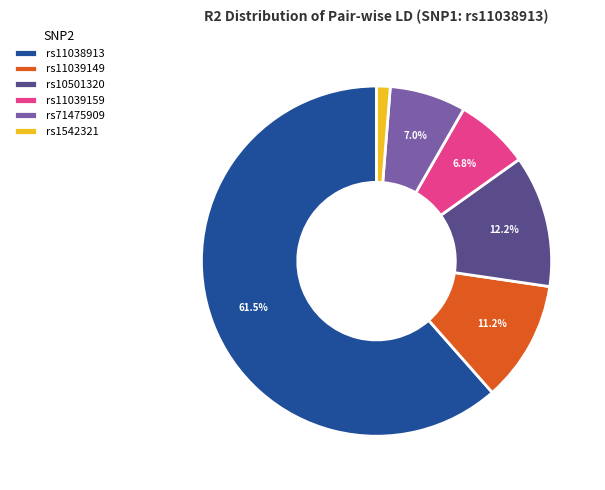

To the nearest percent, what portion does rs1542321 represent?

1%